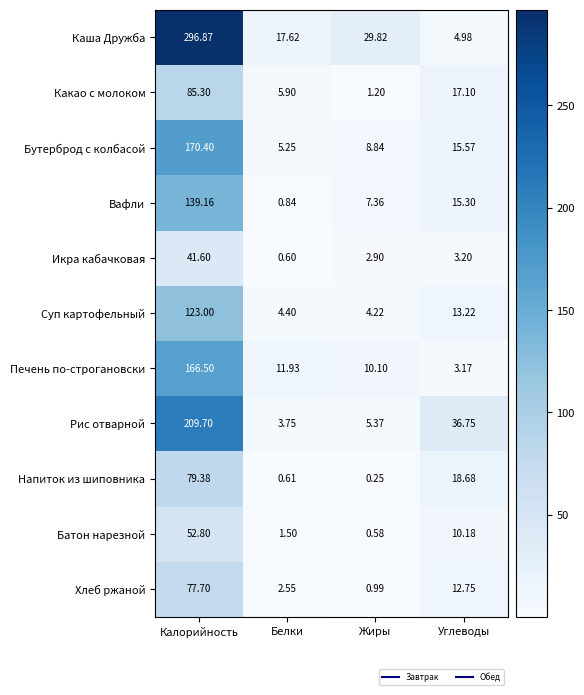

At which category is the sum across all series the highest?

Калорийность